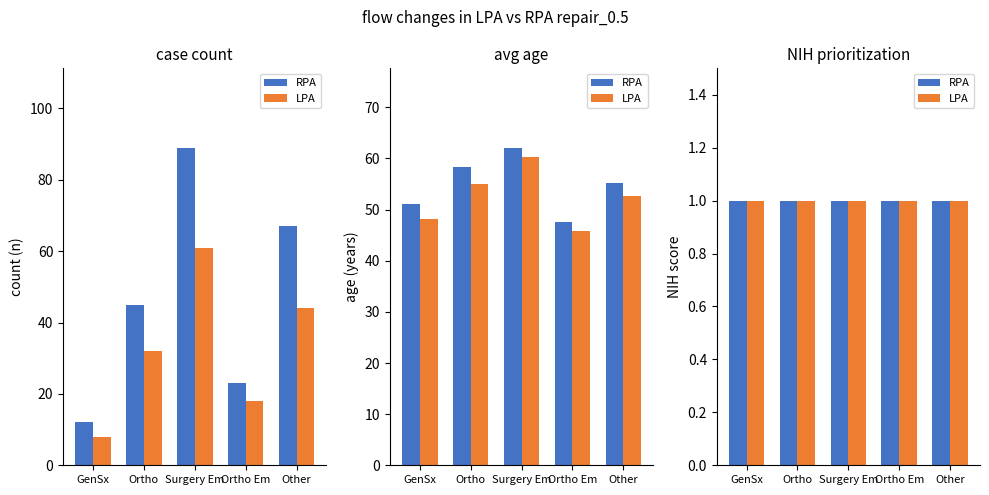

What is the spread (max minus min) of values at GenSx?

39.0